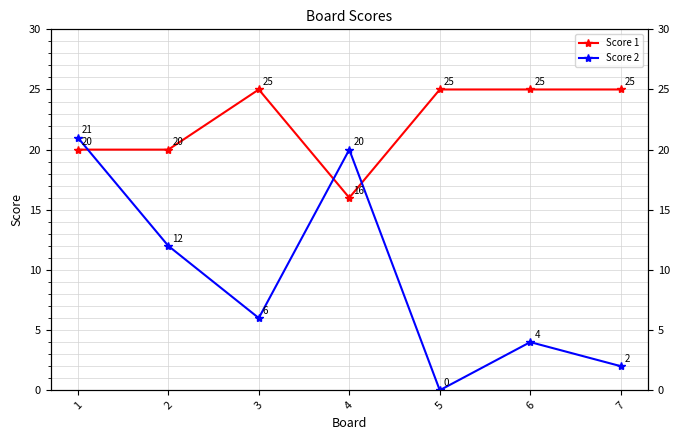

List the series in order of their overall mean, lowest first.

Score 2, Score 1